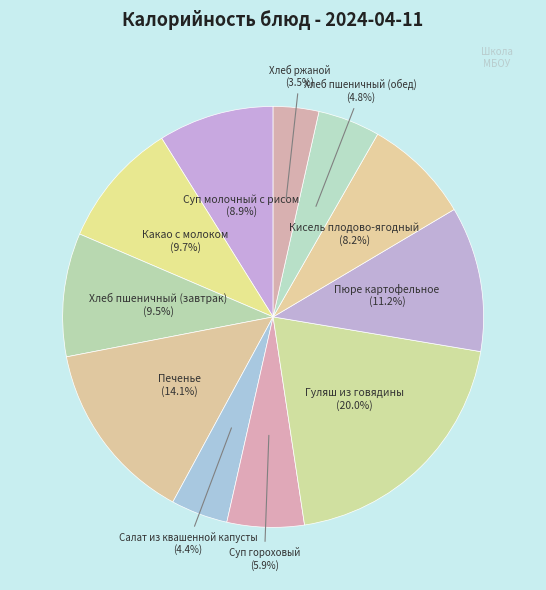

What is the smallest slice in the pie chart?

Хлеб ржаной